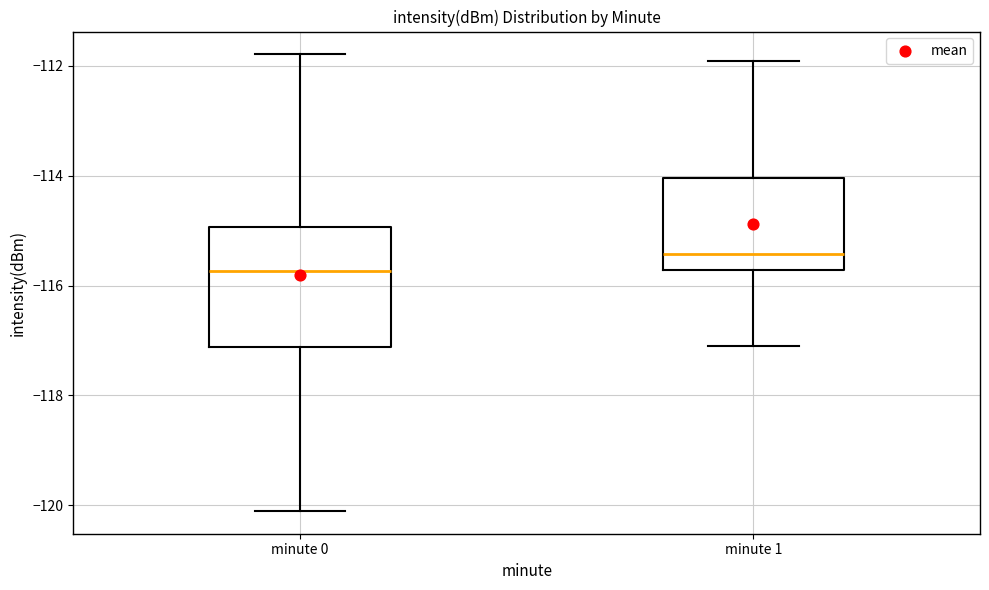

Comparing the boxes themselves (not the whiskers), which one is the tallest?

minute 0